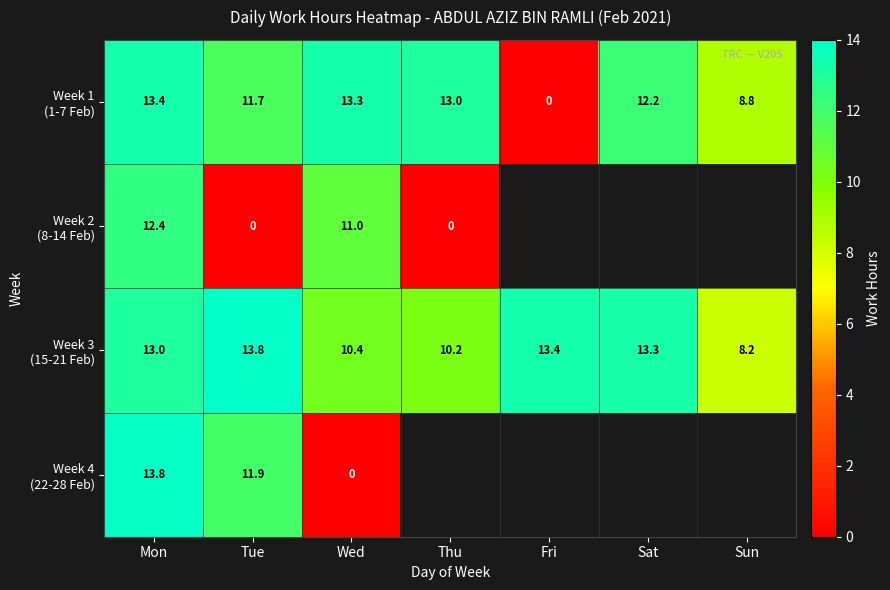

How many values in Week 1 (1-7 Feb) are above zero?

6